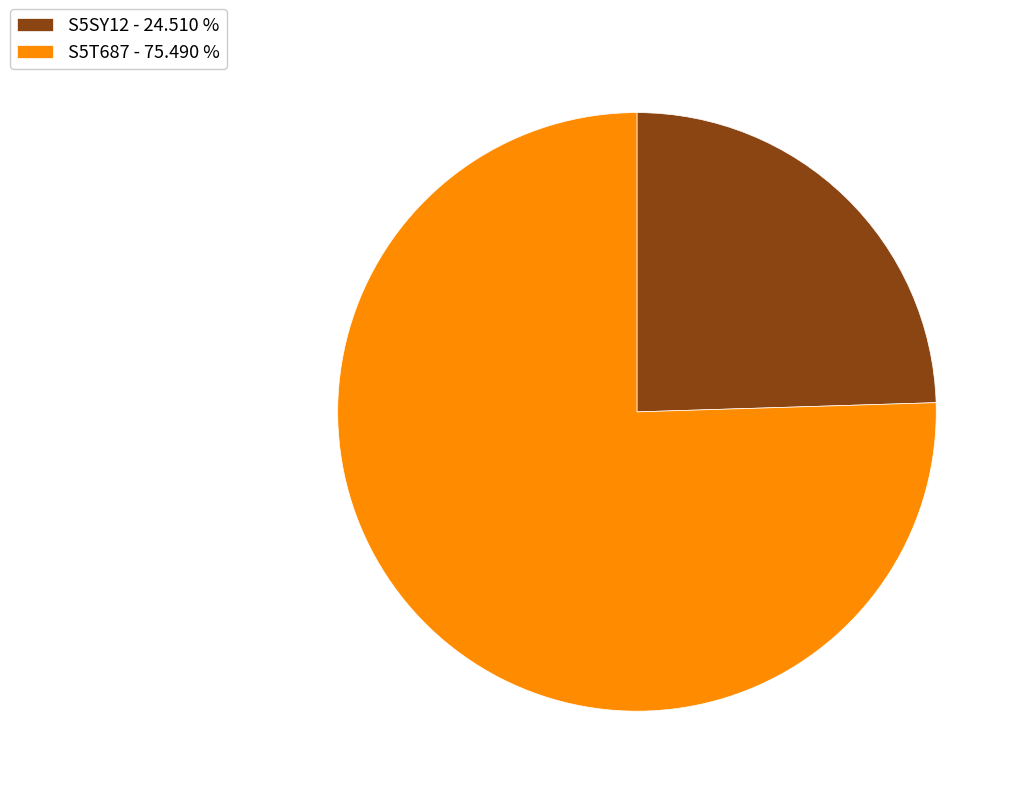

Count the number of slices in the pie.

2